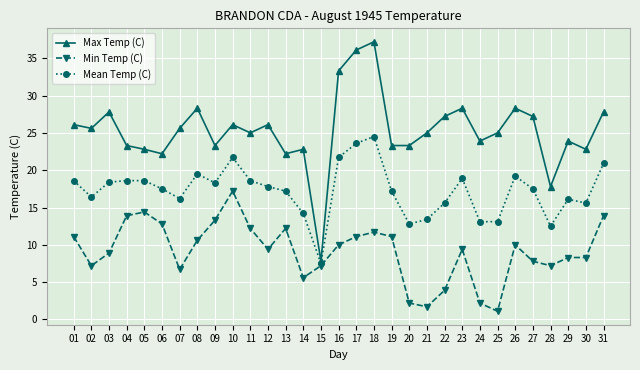

What is the minimum value shown in the chart?

1.1